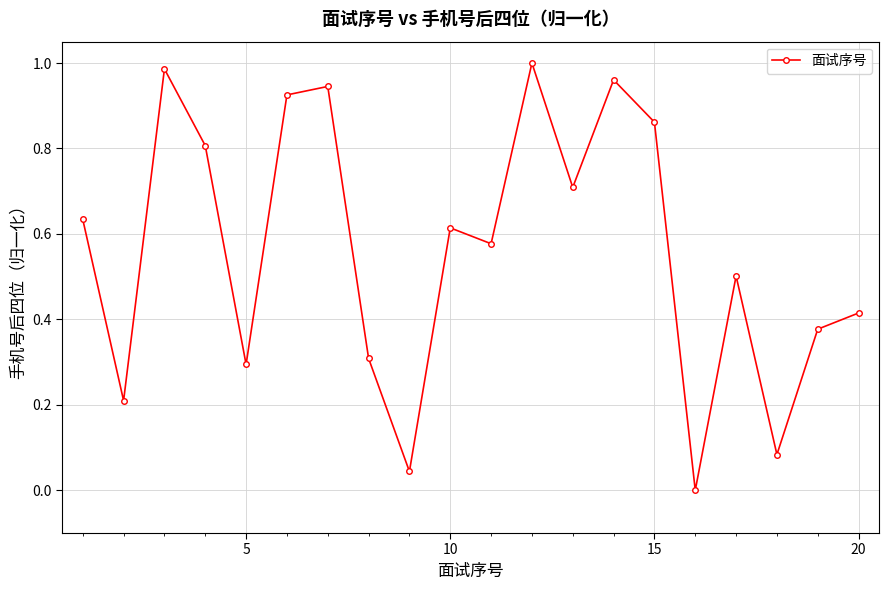

How many points are lower than both their immediate neighbors (excluding endpoints)?

7